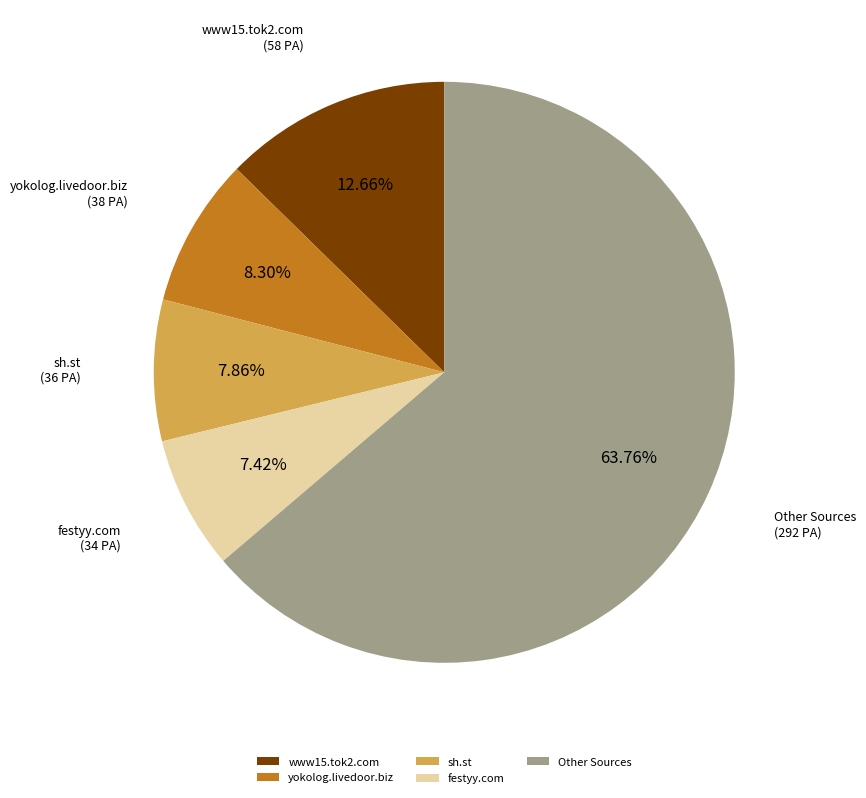

Which has a higher value, yokolog.livedoor.biz or Other Sources?

Other Sources